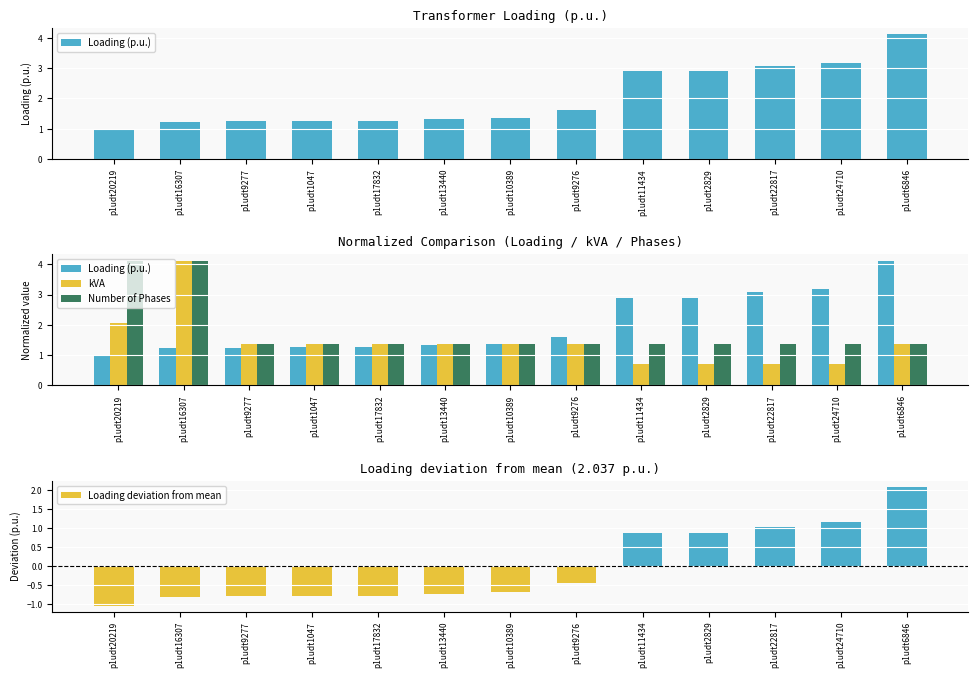

True or false: Loading deviation from mean has a value of -0.8 at p1udt17832.

True